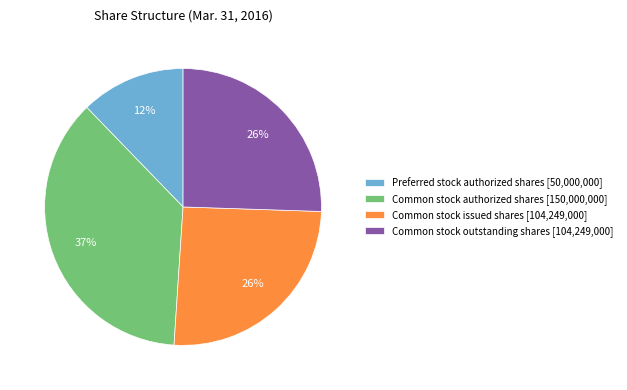

To the nearest percent, what is the combined percentage of Common stock authorized shares and Common stock outstanding shares?

62%